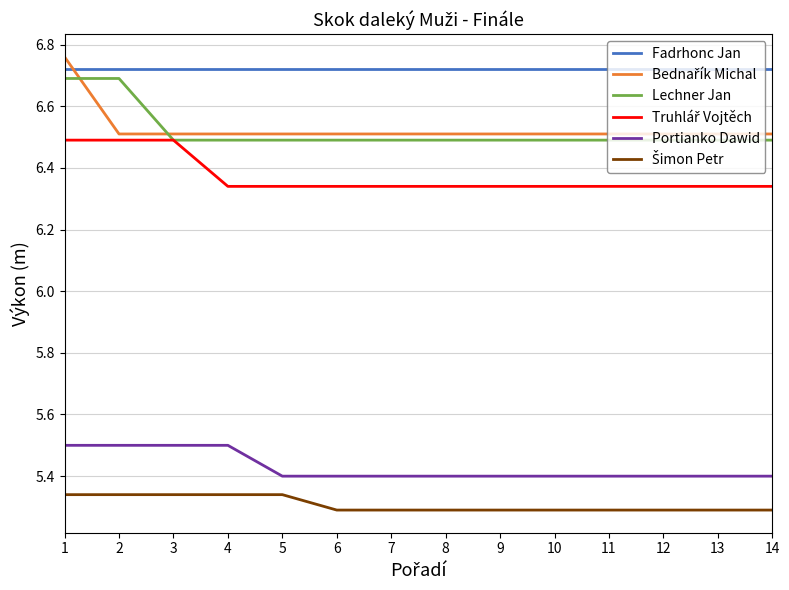

At how many categories does at least one series exceed 5?

14